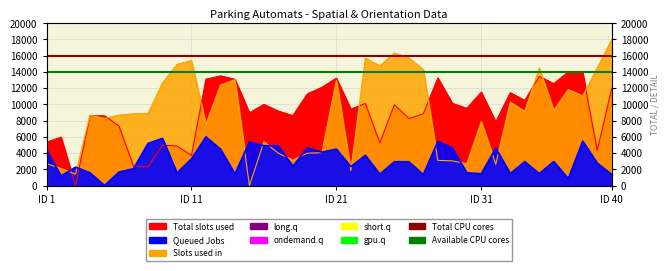

At which label is Total CPU cores closest to 16000?

ID 1